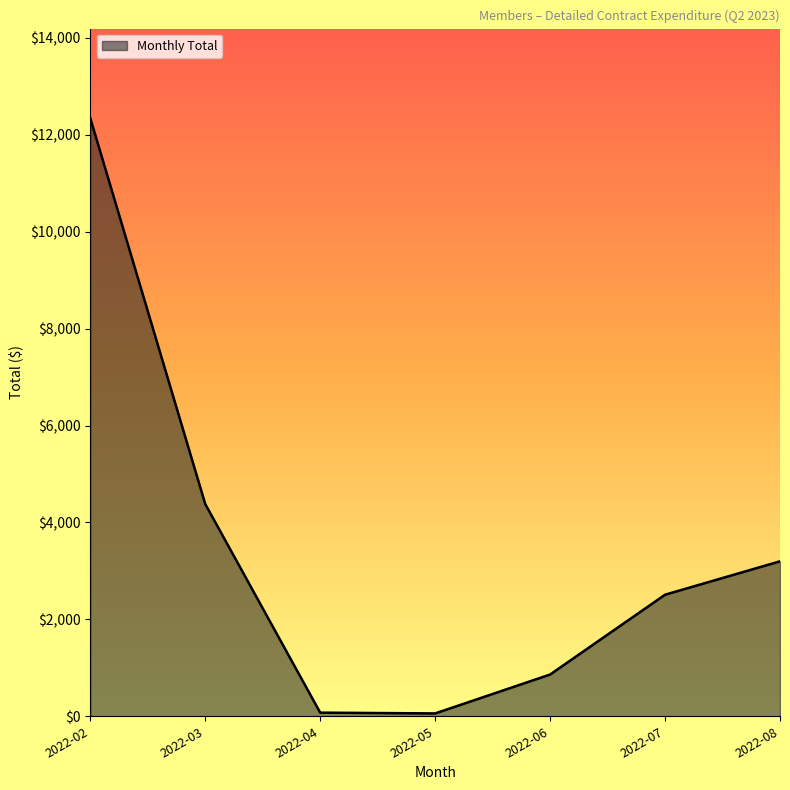

What is the difference between the maximum and minimum values?

12282.9